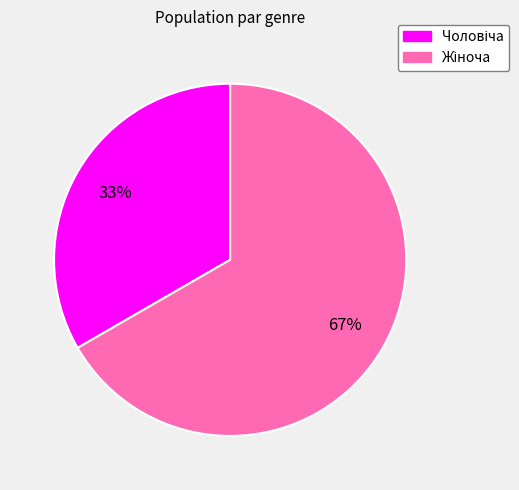

How many slices are in this pie chart?

2